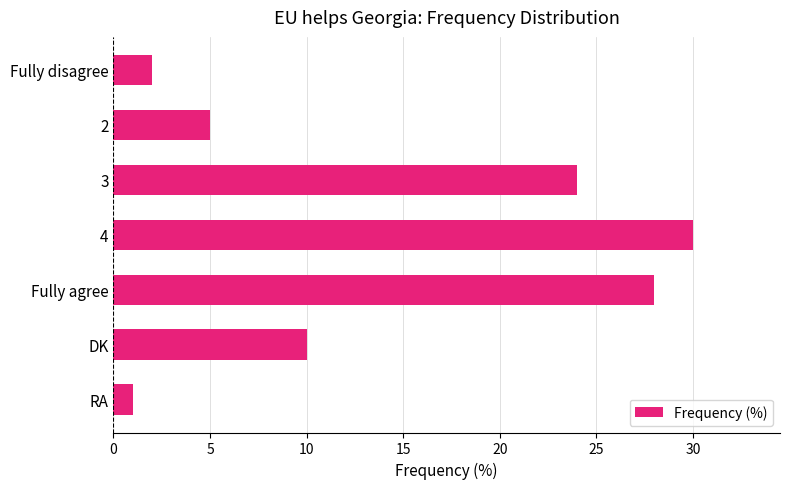

How many data points are less than 10?

3